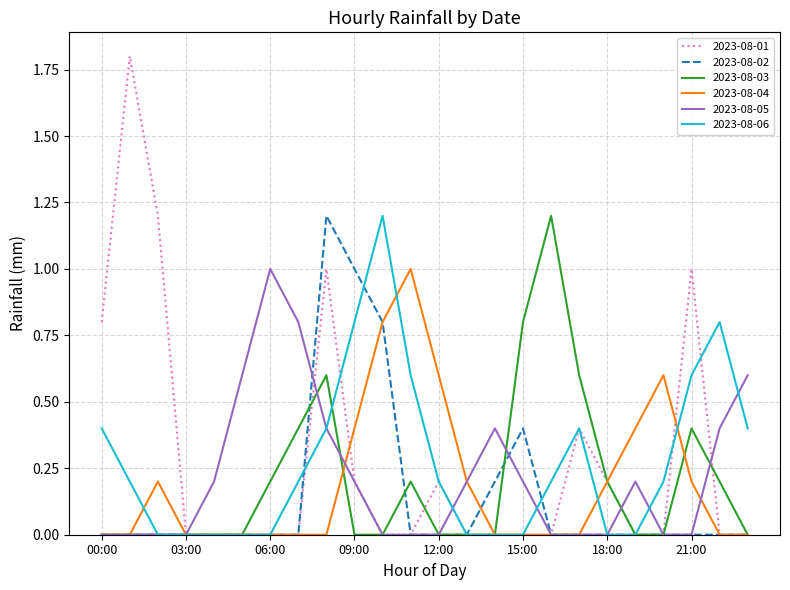

Which series has the widest spread of values?

2023-08-01